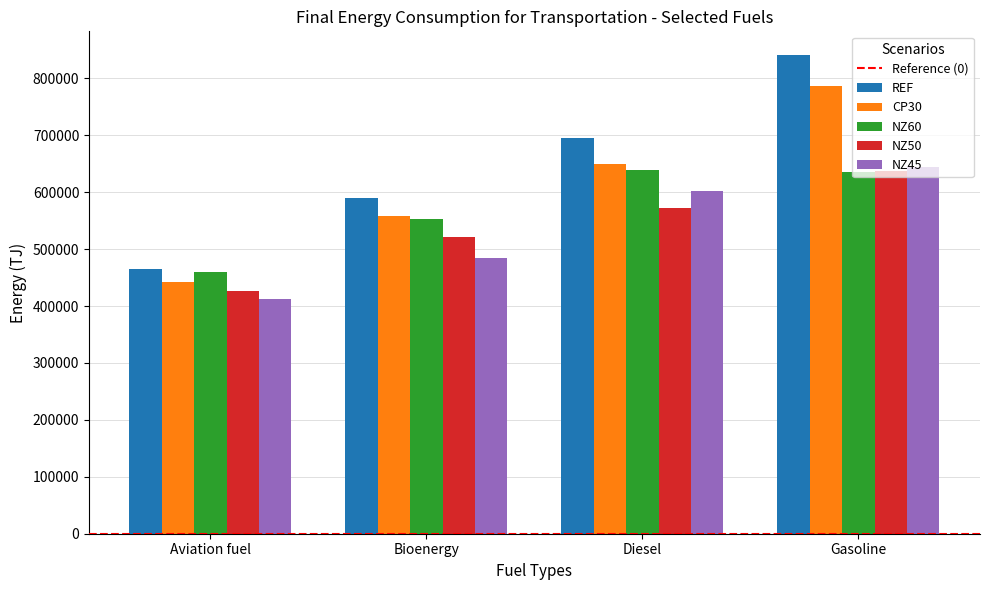

Is it true that CP30 equals 557571.2 at Bioenergy?

True